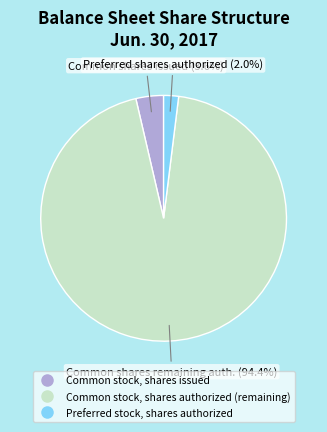

Is there any slice that represents more than half of the pie?

Yes